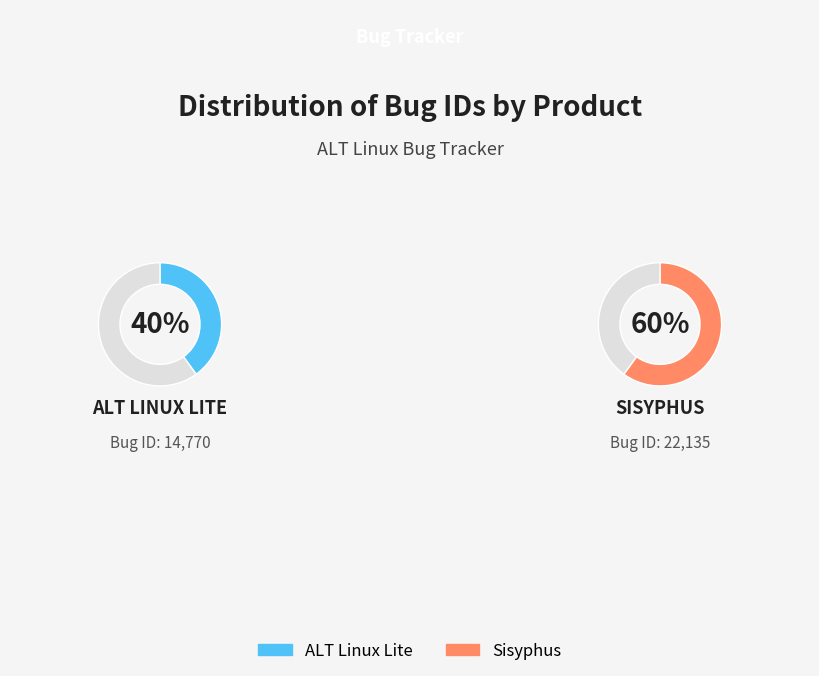

Between Sisyphus and ALT Linux Lite, which is larger?

Sisyphus